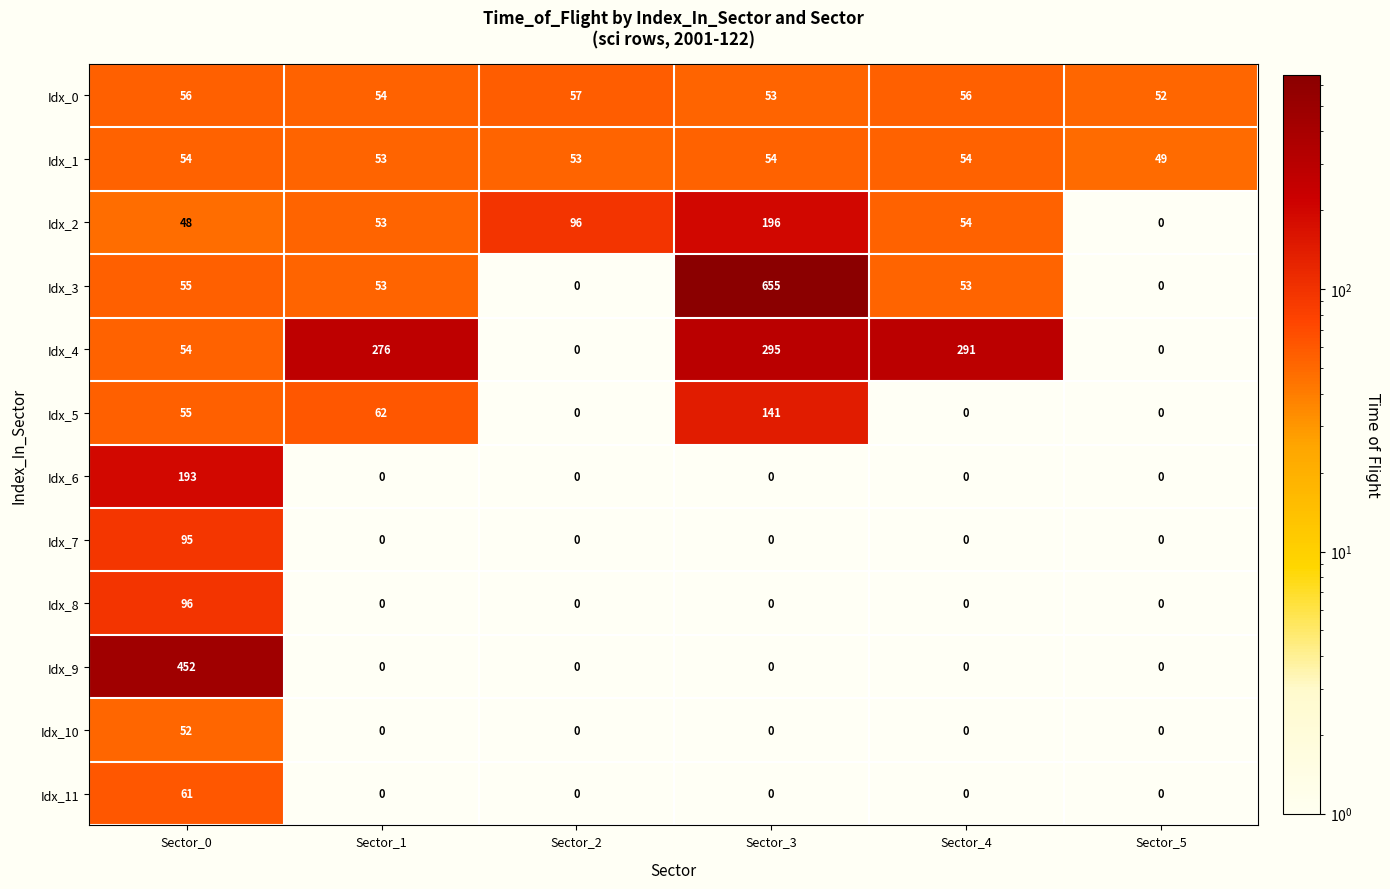

Is it true that Idx_6 equals -133 at Sector_1?

False